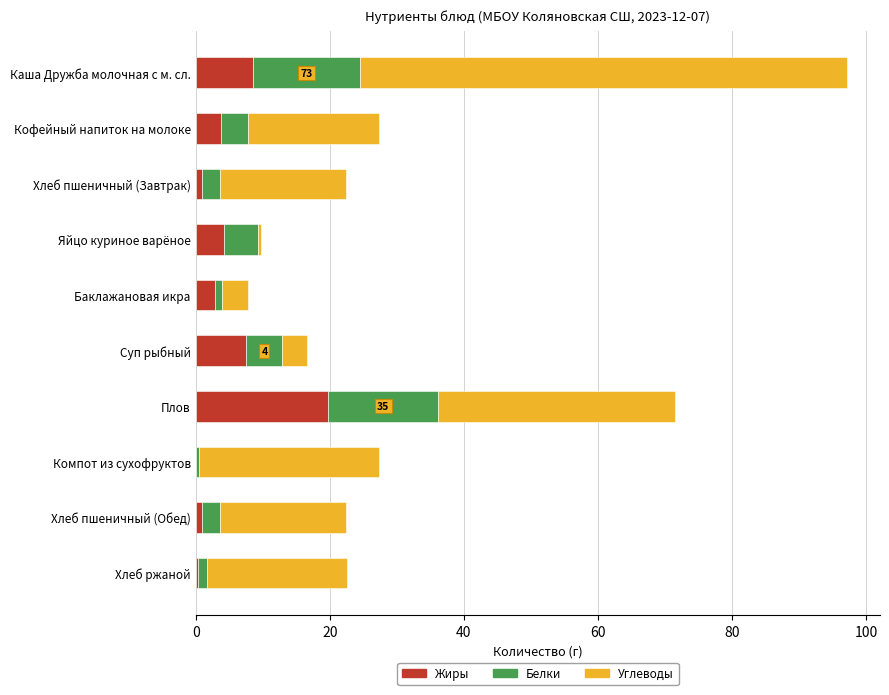

How many distinct data groups are displayed?

3